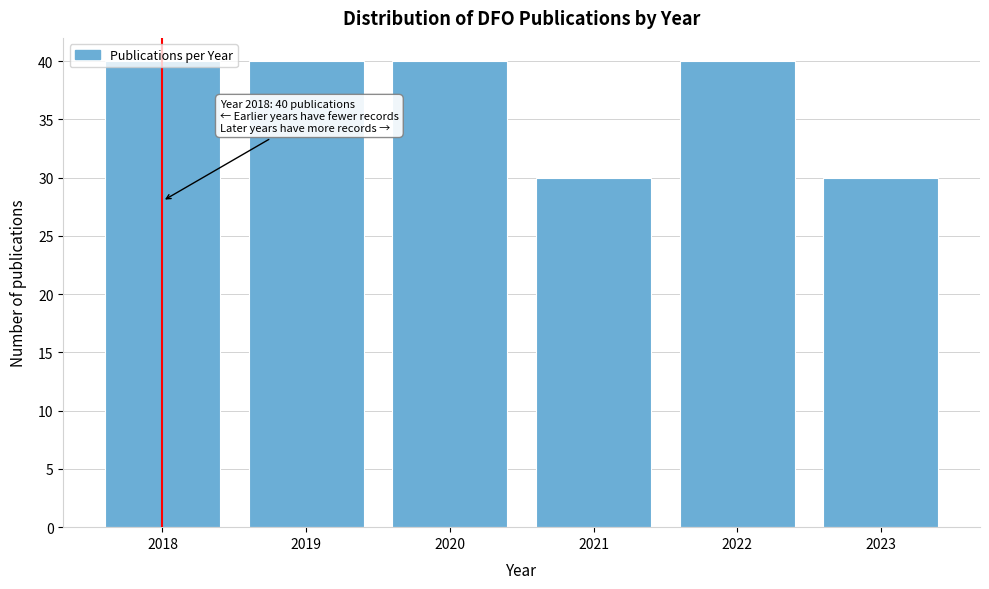

True or false: the data shows 20 at 2020.

False